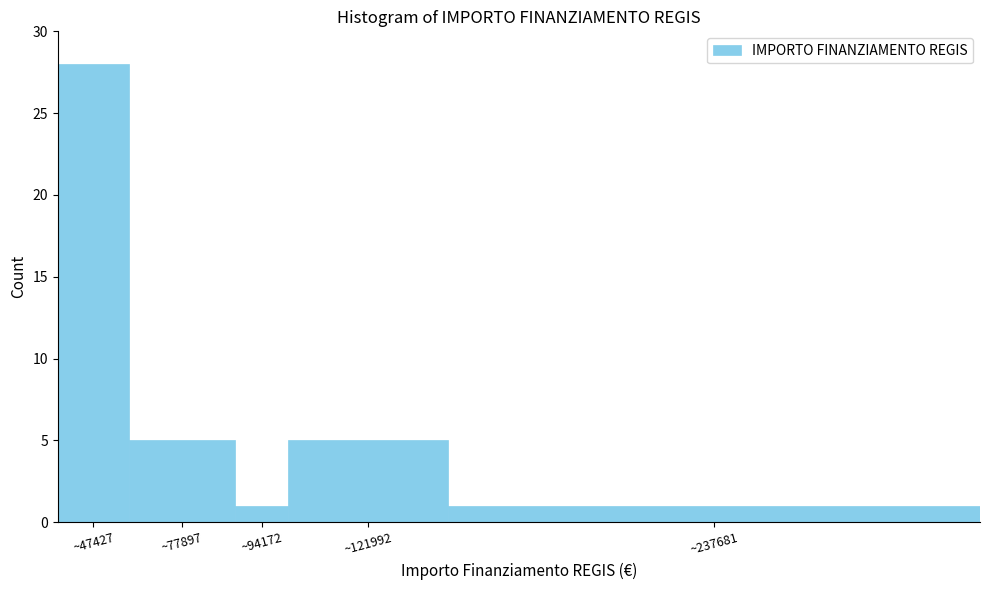

Reading left to right, extract all data points from this chart.

~47427=28	~77897=5	~94172=1	~121992=5	~237681=1